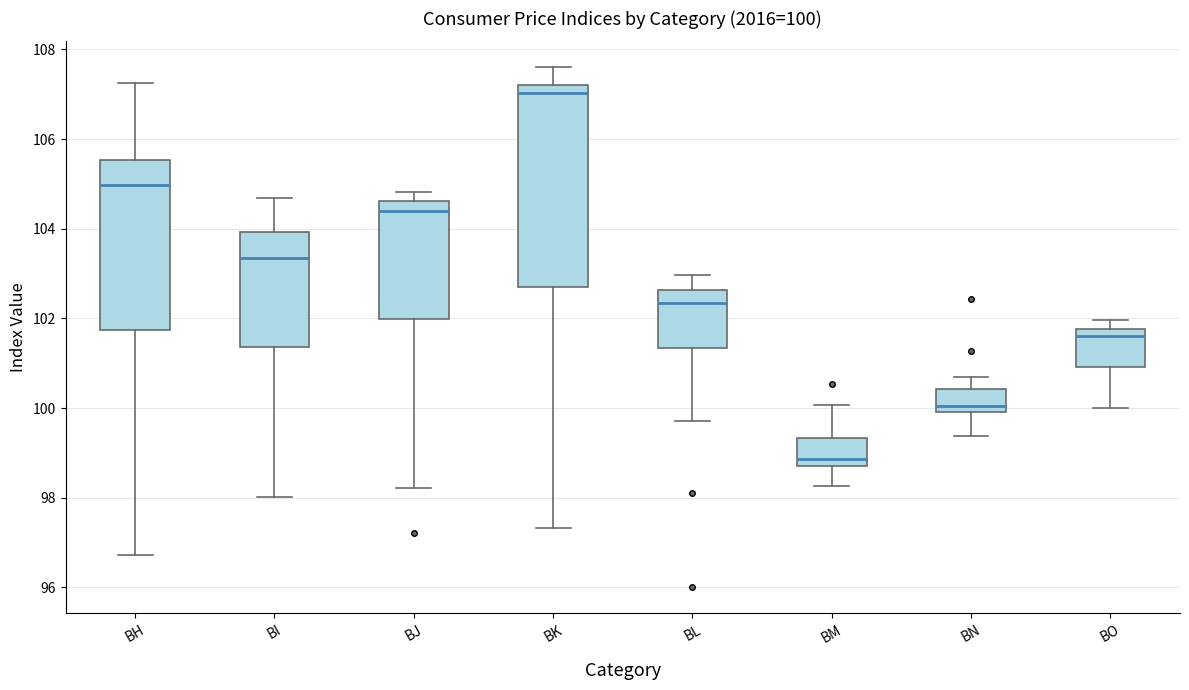

Comparing the boxes themselves (not the whiskers), which one is the tallest?

BK